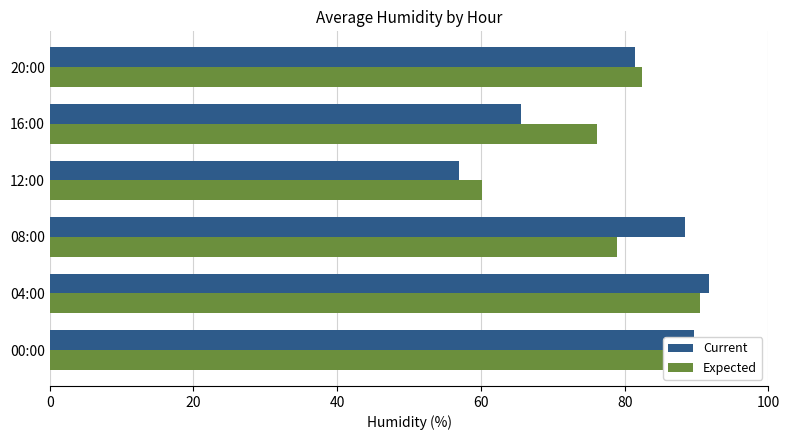

What is the sum of all Expected values?

475.7